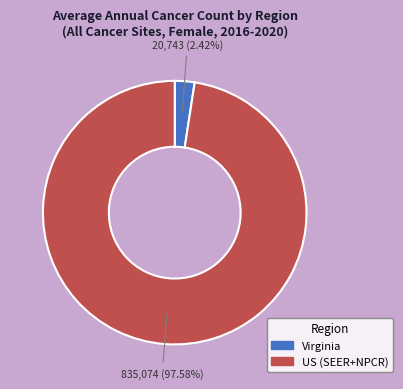

Is it true that US (SEER+NPCR) is 84% of the pie?

False